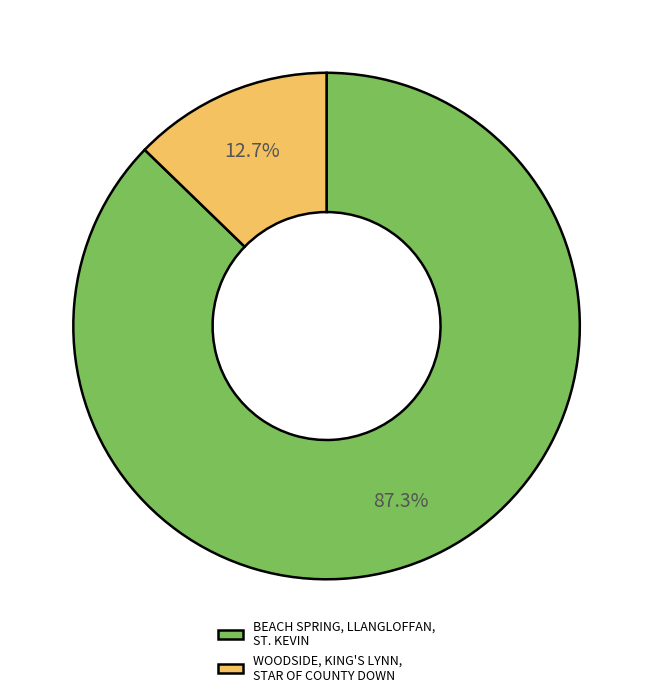

Is there any slice that represents more than half of the pie?

Yes